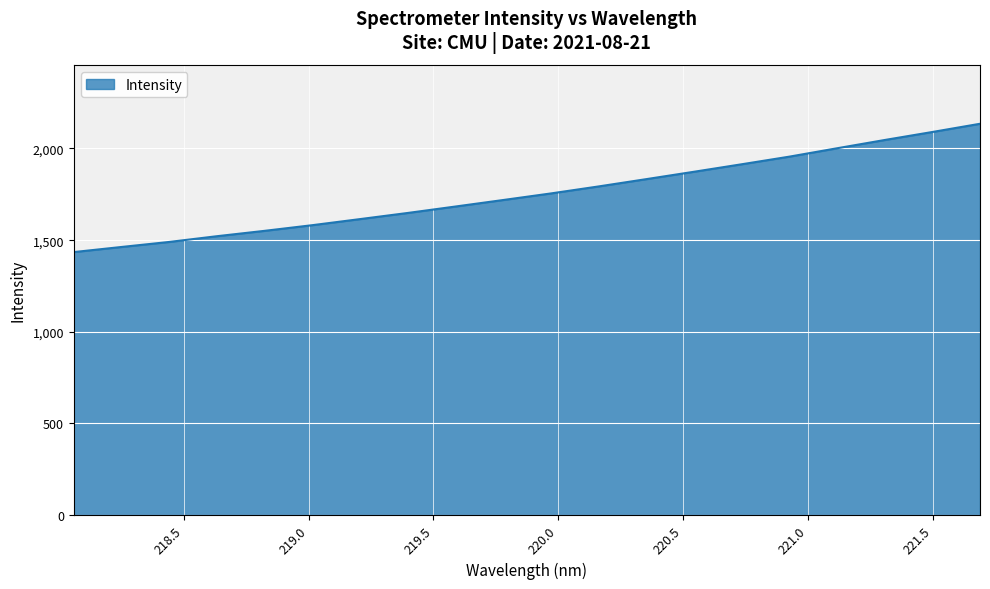

True or false: the data has more than 2 interior local peaks.

False